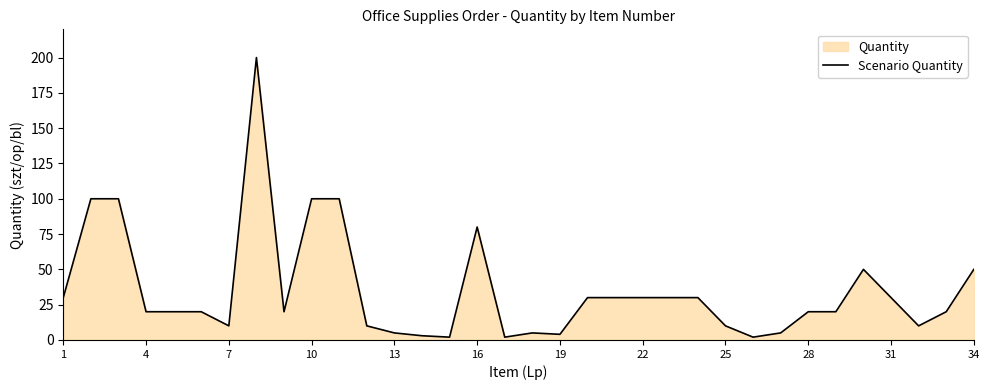

Where does the data first go above 20?

1